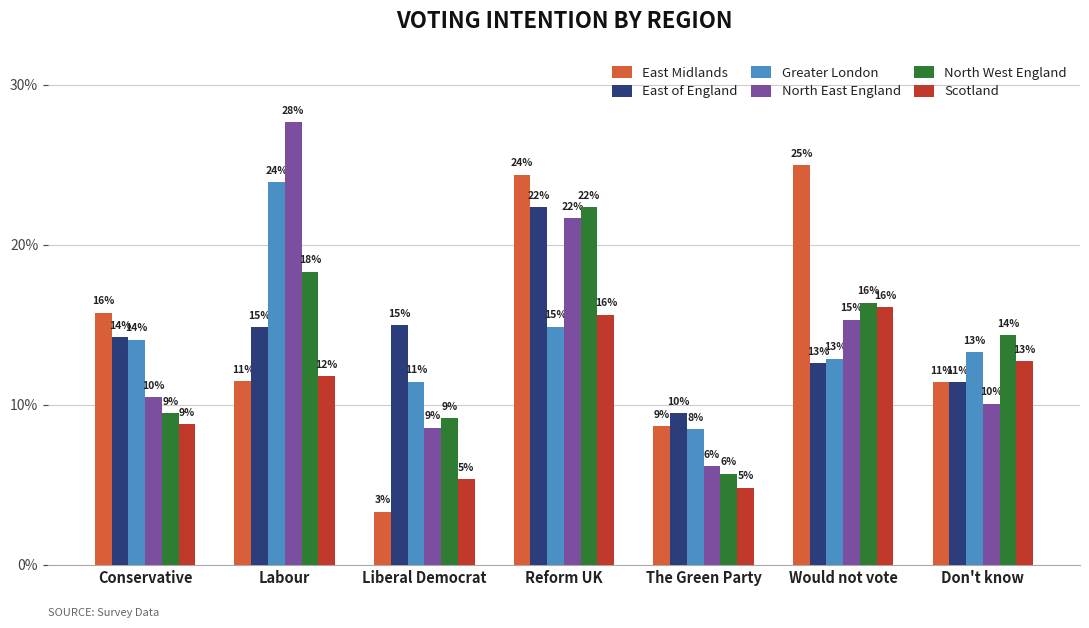

Are the bars grouped side by side (vs. stacked)?

Yes